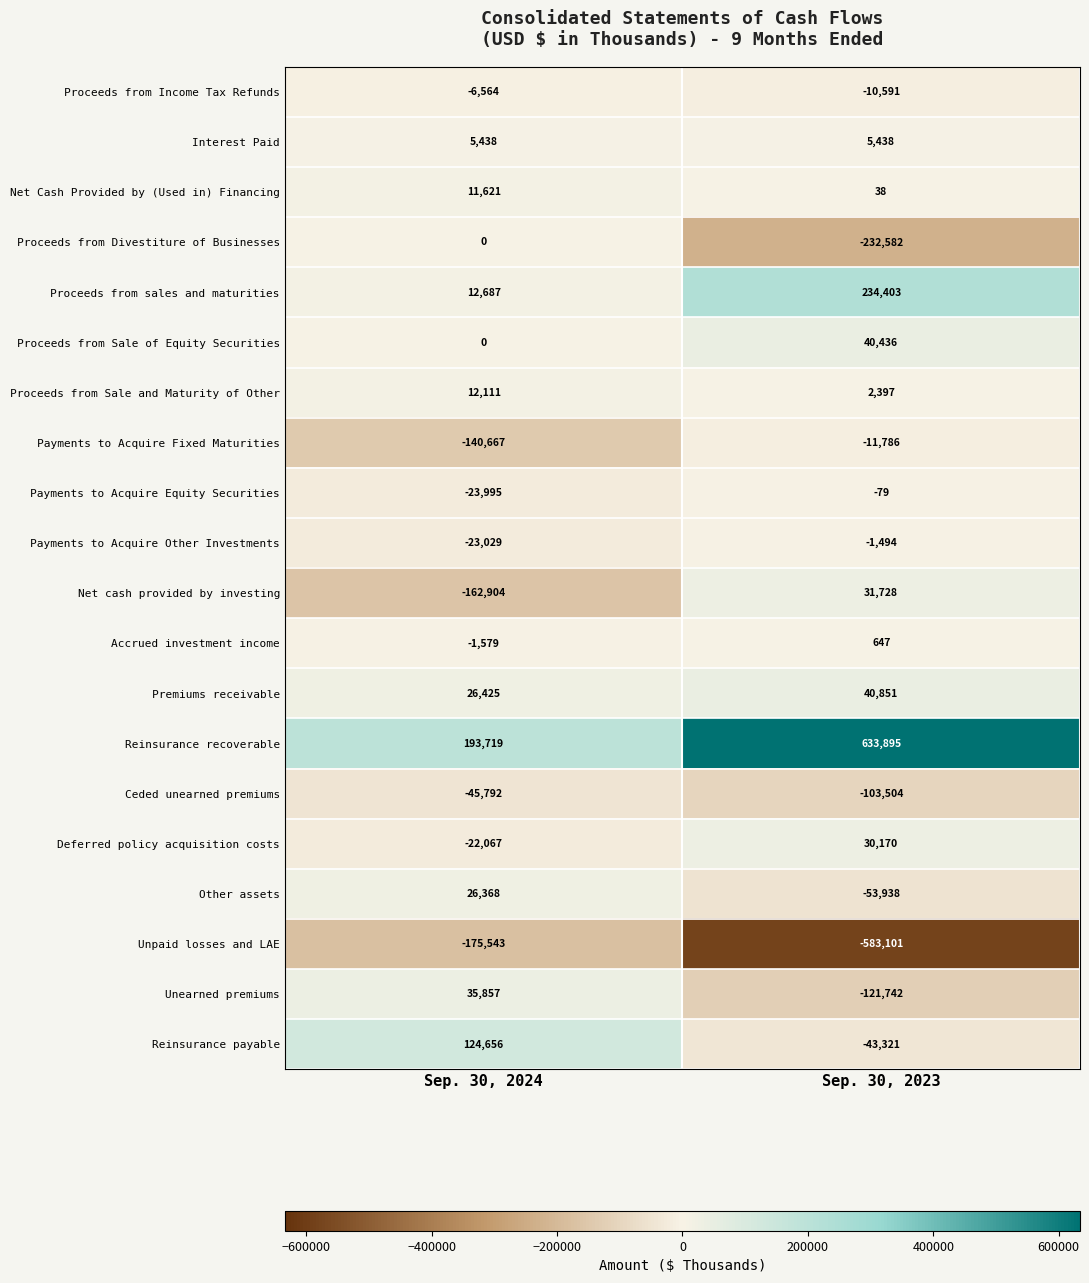

What is the smallest value displayed?

-583101